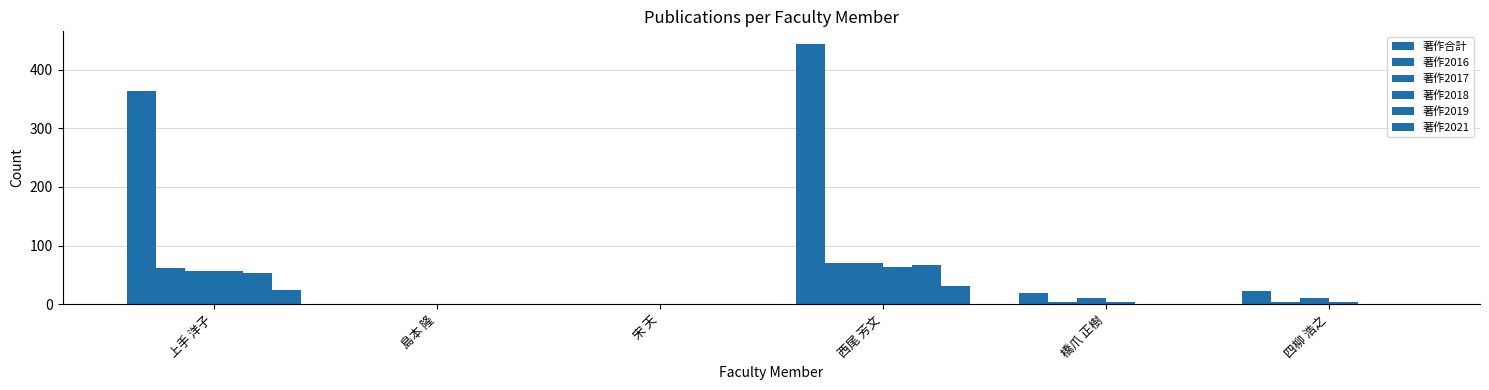

What is the average value of the 著作2017 series?

25